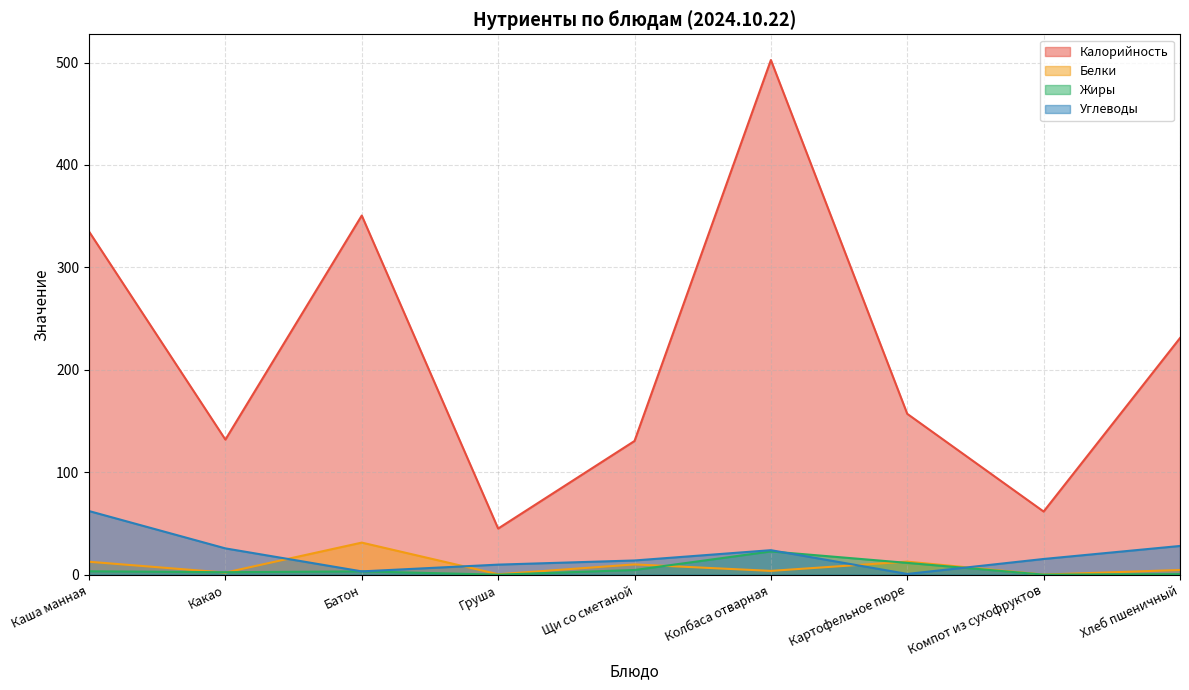

How many categories are shown in the chart?

9